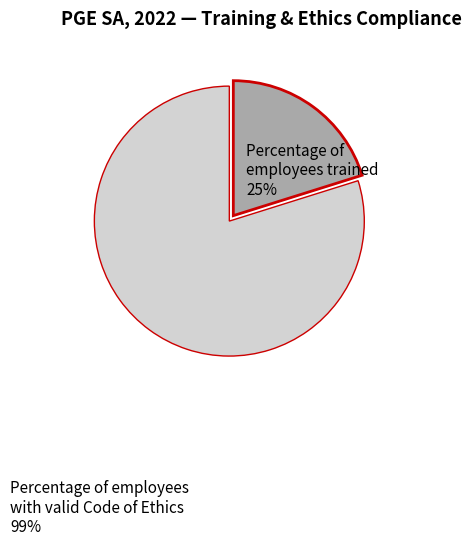

How many segments does this pie chart have?

2